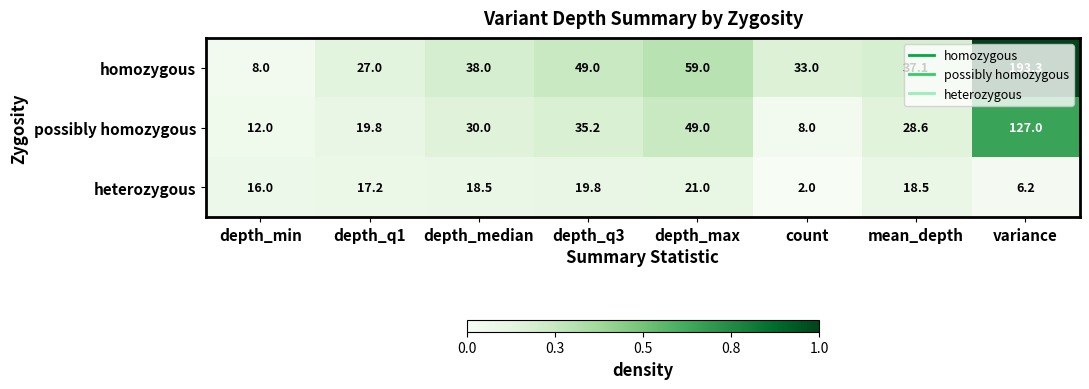

At which category is the sum across all series the highest?

variance